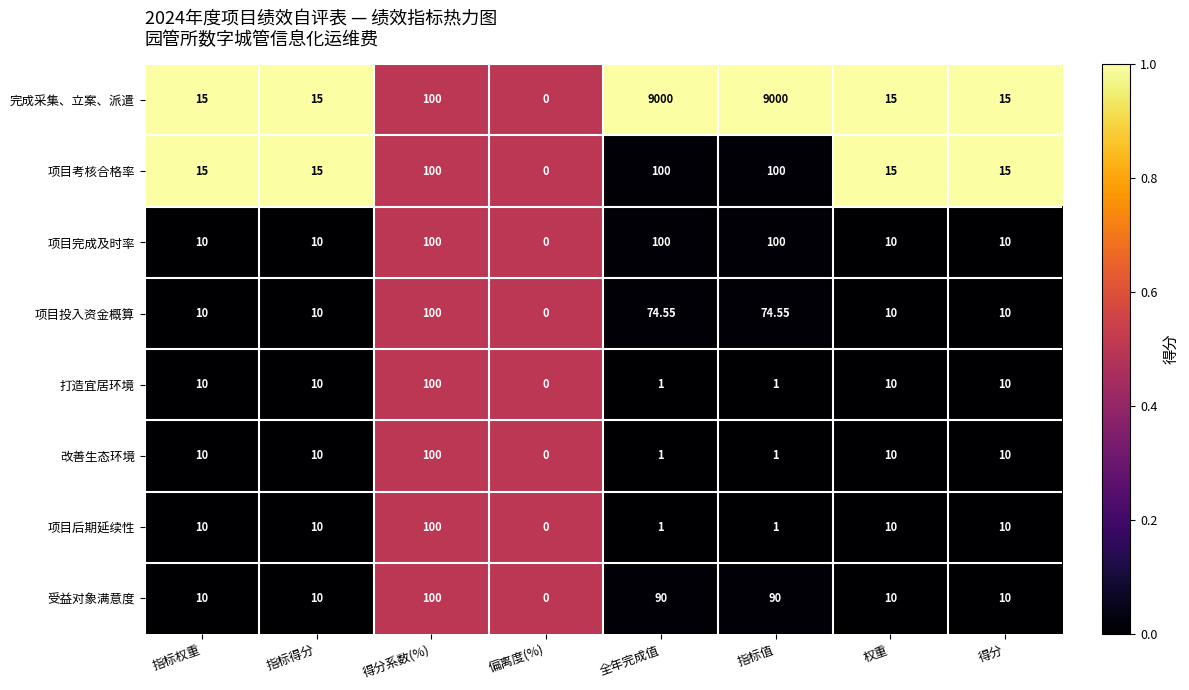

How many distinct data groups are displayed?

8